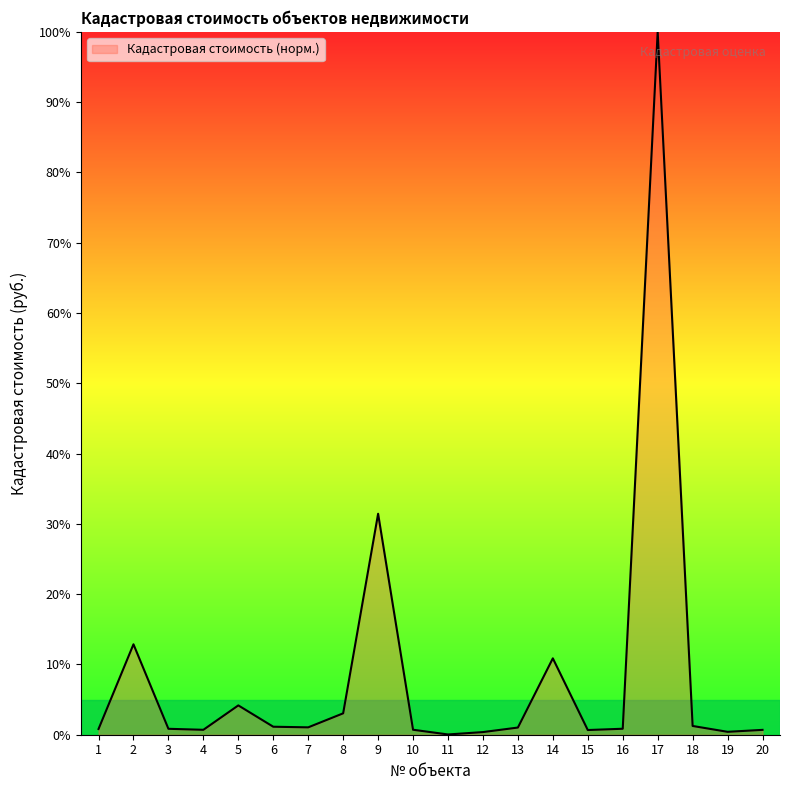

How many points are higher than both their immediate neighbors (excluding endpoints)?

5